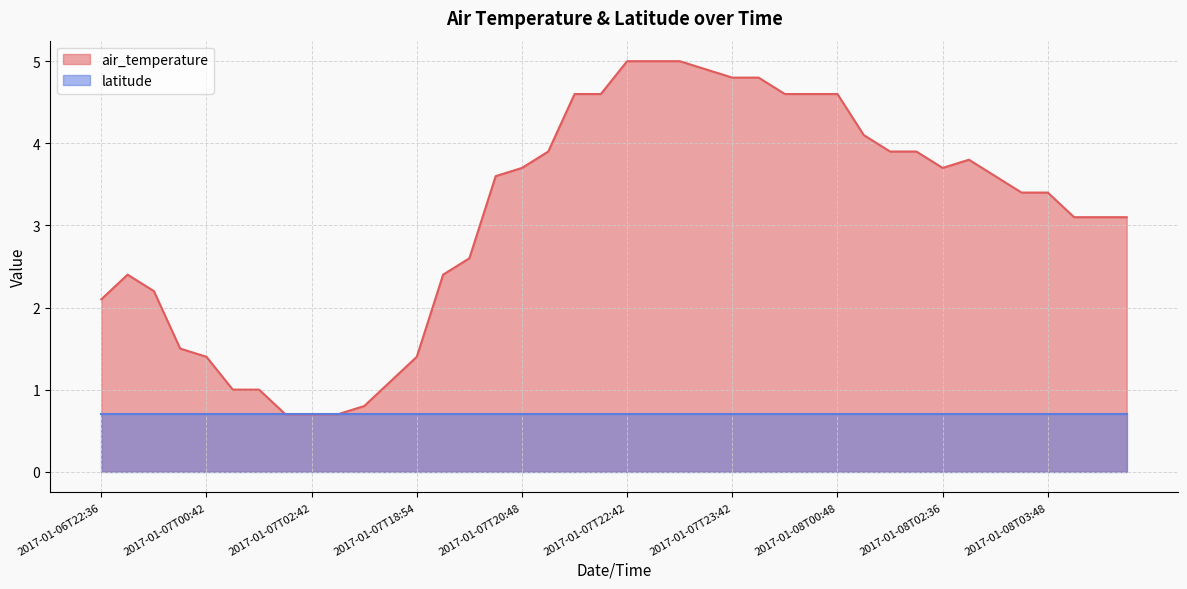

How many lines are shown in the chart?

2